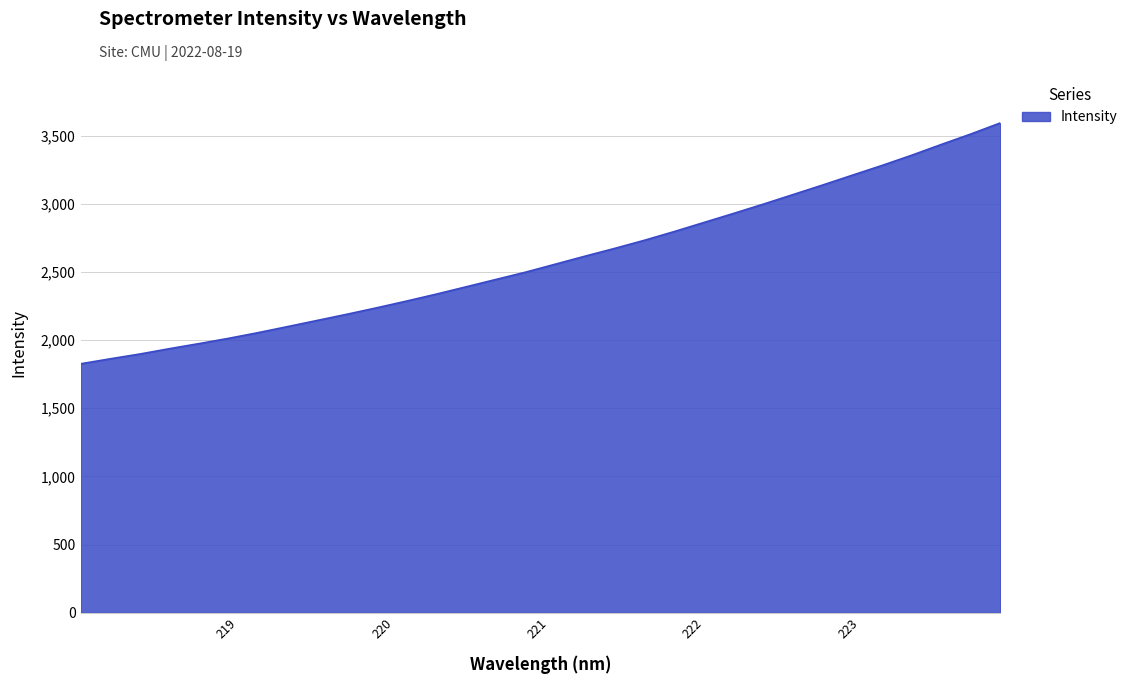

What is the difference between the maximum and minimum values?

1766.6